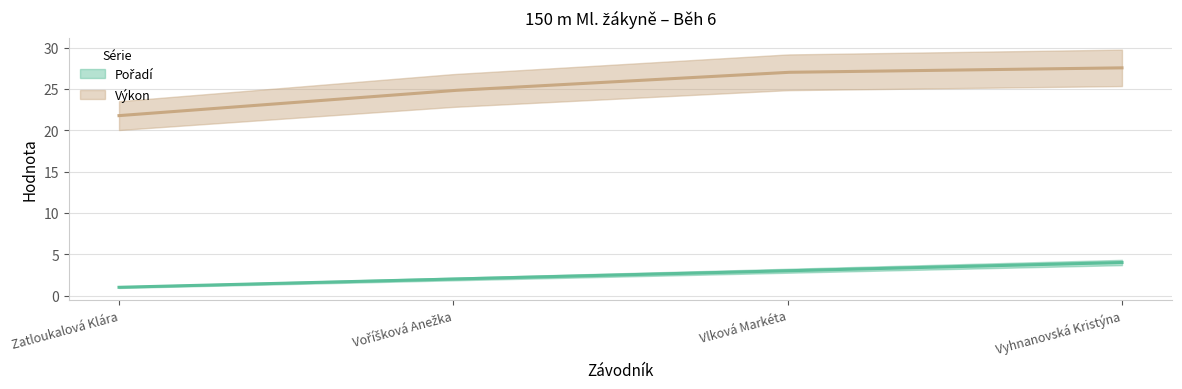

What is the value of the Výkon point at the 4th from the left?

27.6